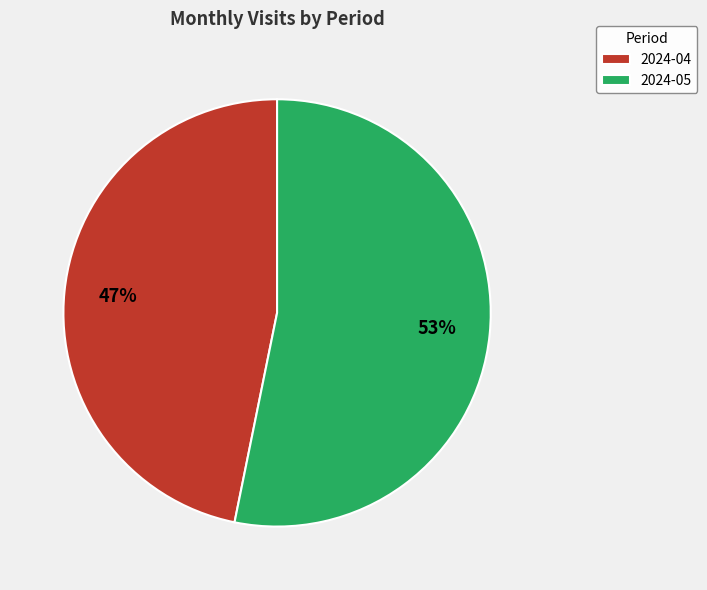

To the nearest percent, what is the combined percentage of 2024-05 and 2024-04?

100%